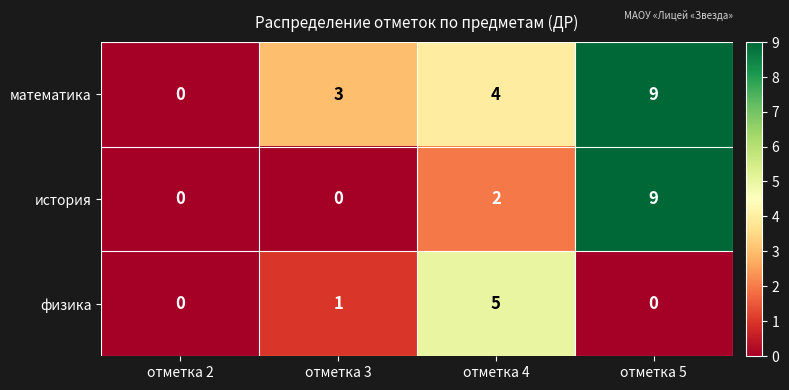

What is the difference between the highest and lowest values at отметка 3?

3